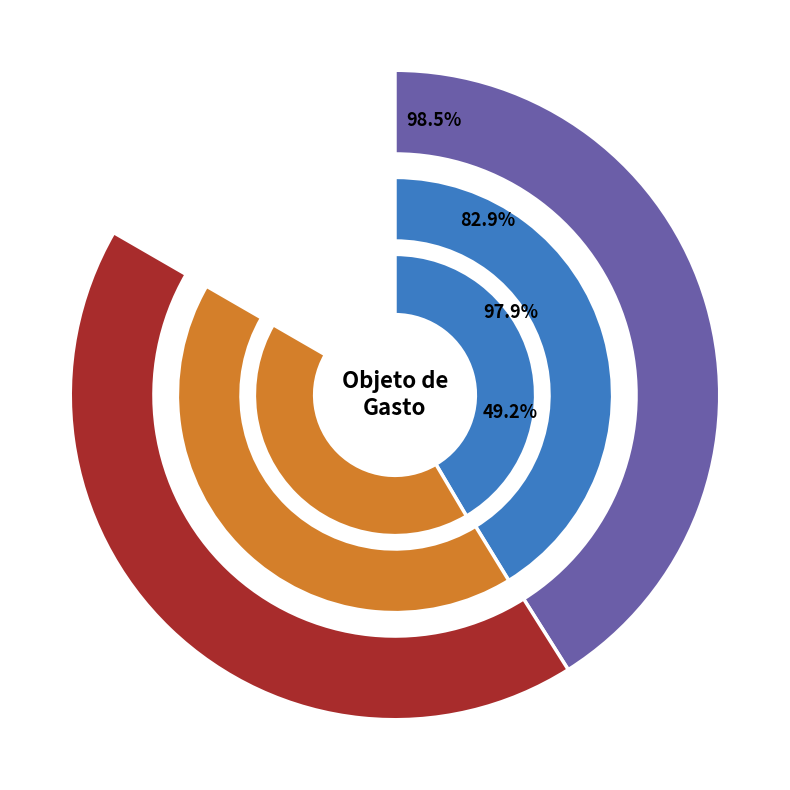

Which slice is the smallest?

PRODUCTOS DE PAPEL, CARTÓN E IMPRESOS